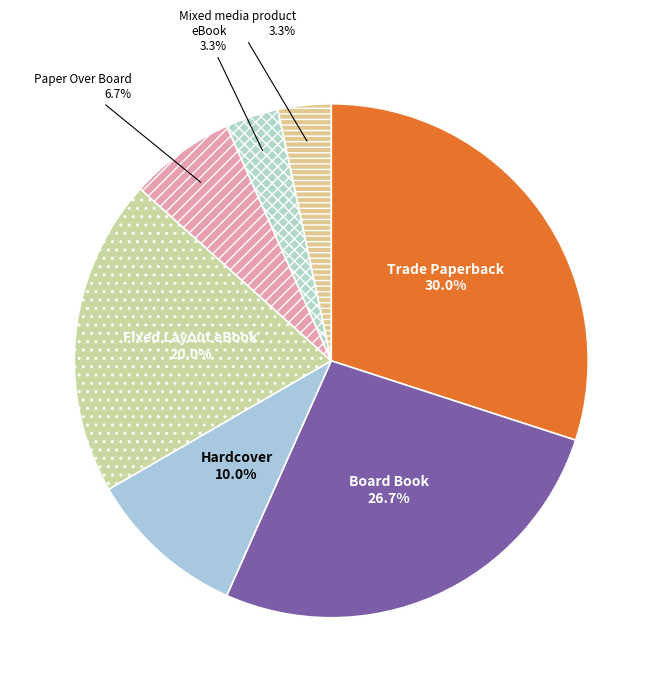

Is there a majority slice in this chart?

No